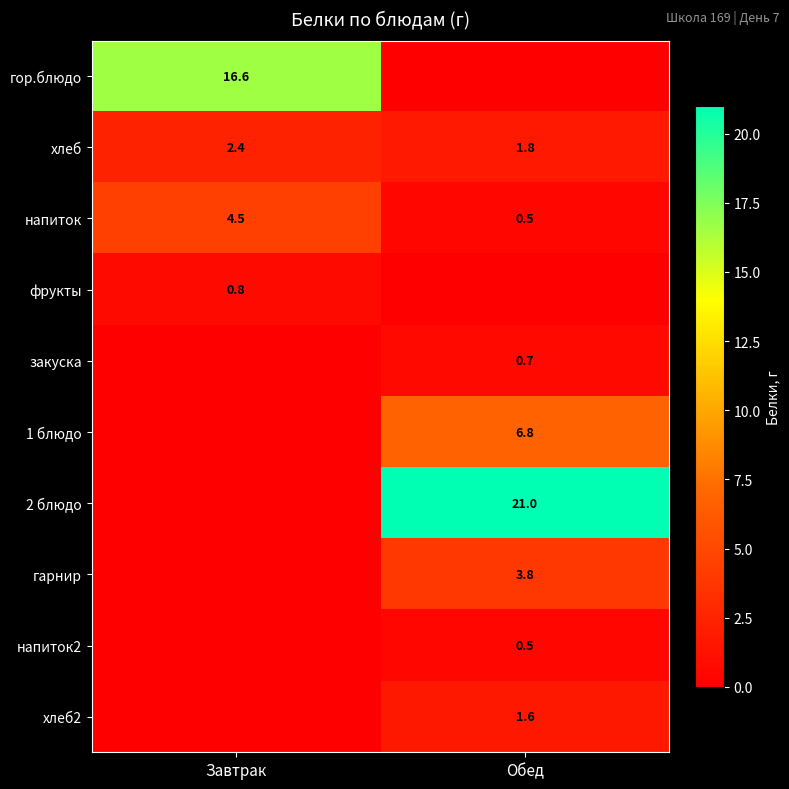

Rank the categories by напиток value from highest to lowest.

Завтрак, Обед